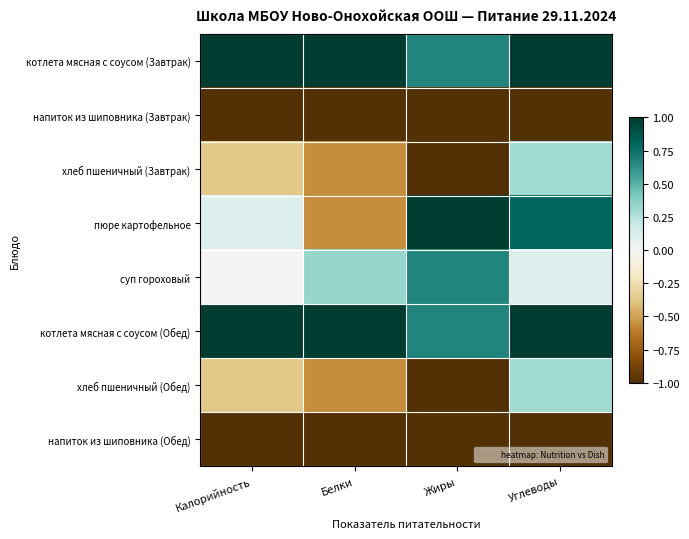

Rank the series by their maximum value, from highest to lowest.

котлета мясная с соусом (Завтрак), пюре картофельное, котлета мясная с соусом (Обед), суп гороховый, хлеб пшеничный (Завтрак), хлеб пшеничный (Обед), напиток из шиповника (Завтрак), напиток из шиповника (Обед)